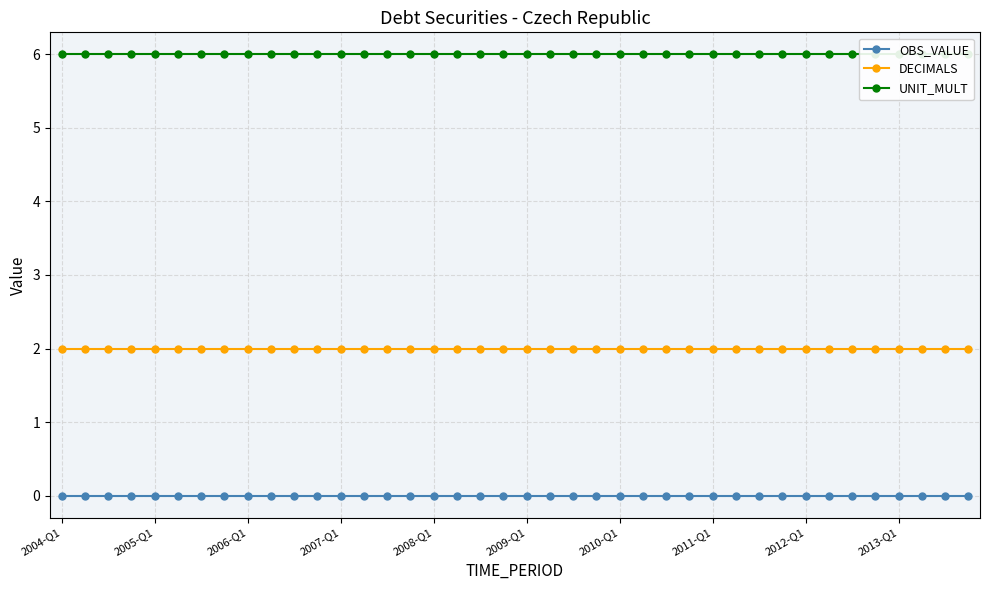

The DECIMALS series shows 2 at 11. True or false?

True